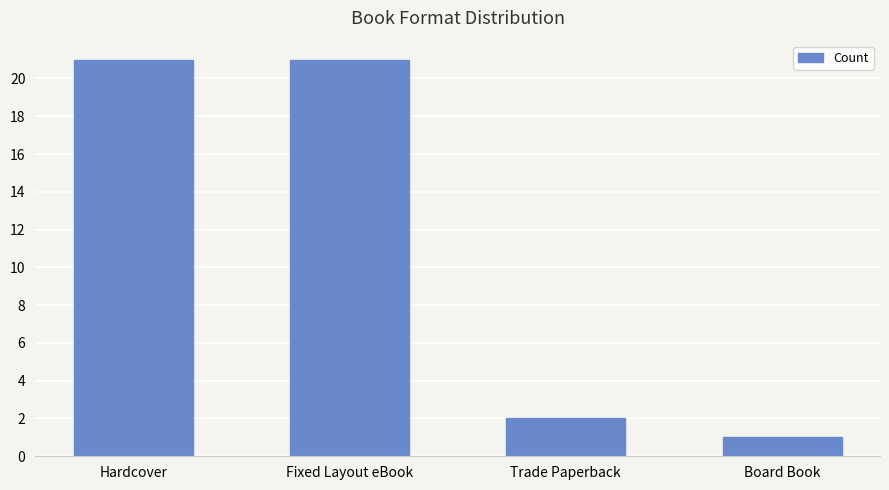

True or false: the data shows 11 at Hardcover.

False